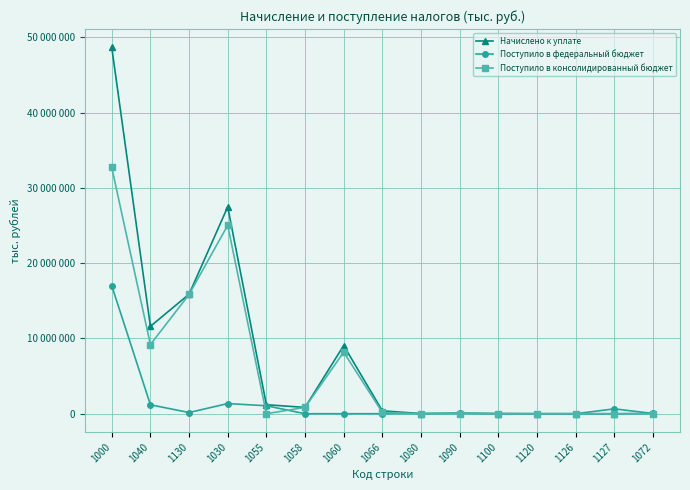

At which category does Поступило в федеральный бюджет reach its first local peak?

1030